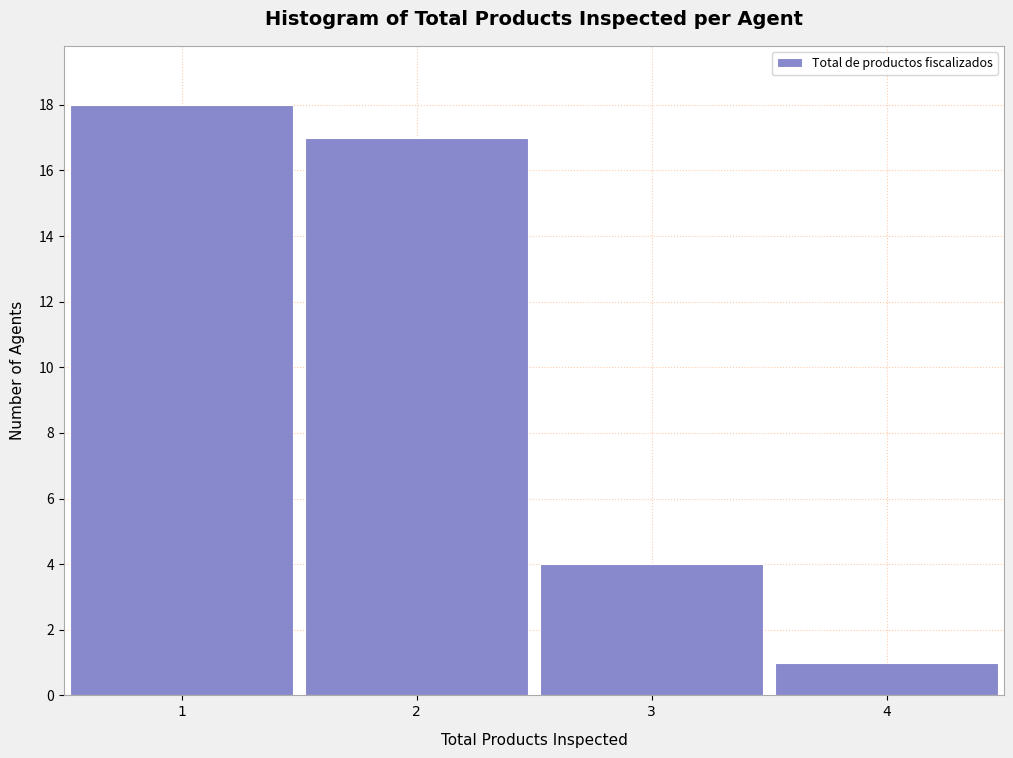

Reading left to right, transcribe this chart: for each bar, give the range it covers on the x-axis and its height. The values are not printed on the chart, so give them approximately, as read against the axis.

0.5 to 1.5: 18
1.5 to 2.5: 17
2.5 to 3.5: 4
3.5 to 4.5: 1